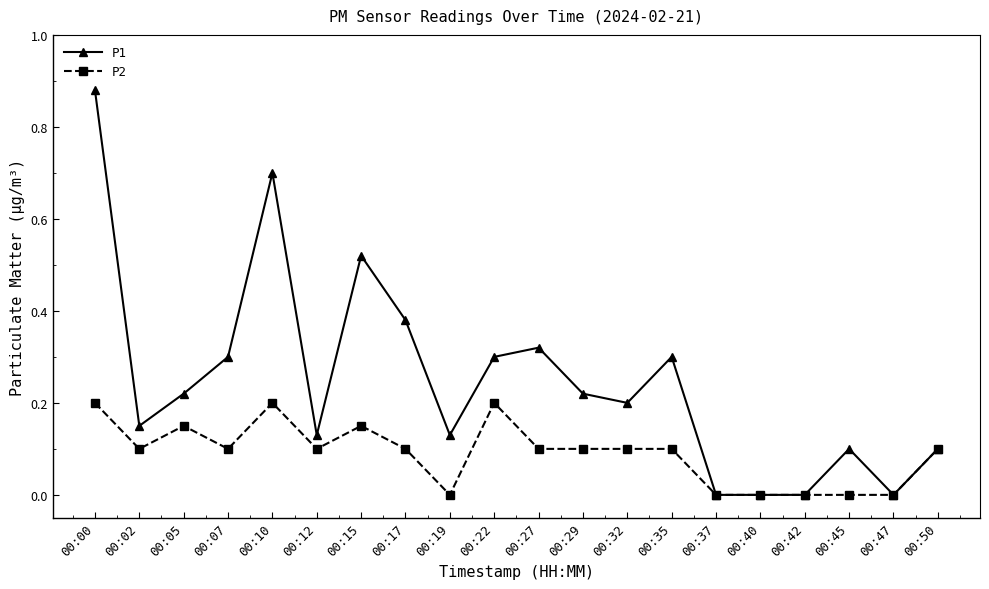

Is it true that P1 equals 0.4 at 00:05?

False